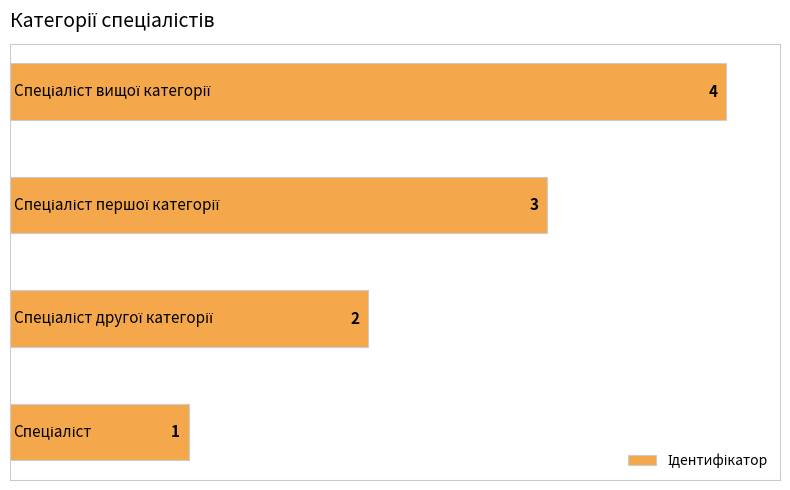

What is the sum of all values?

10